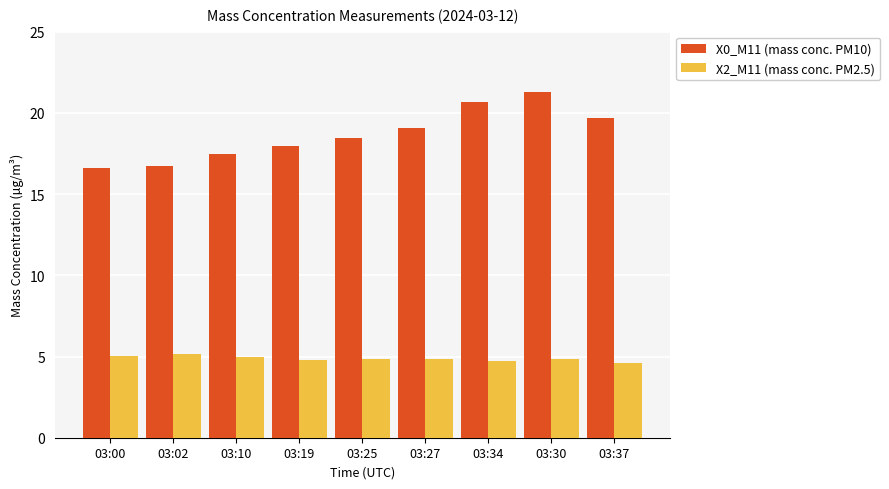

Rank the series by their maximum value, from highest to lowest.

X0_M11 (mass conc. PM10), X2_M11 (mass conc. PM2.5)